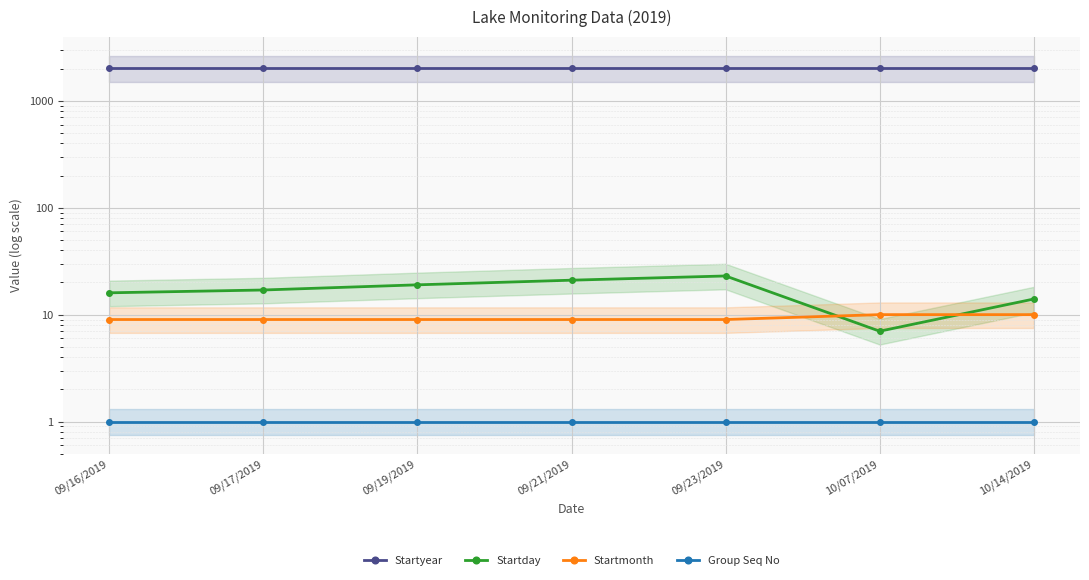

At which label is Startyear closest to 2019?

09/16/2019